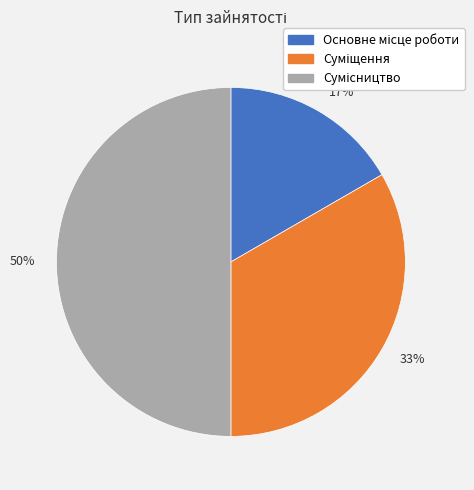

Does 33% represent more than half of the total?

No